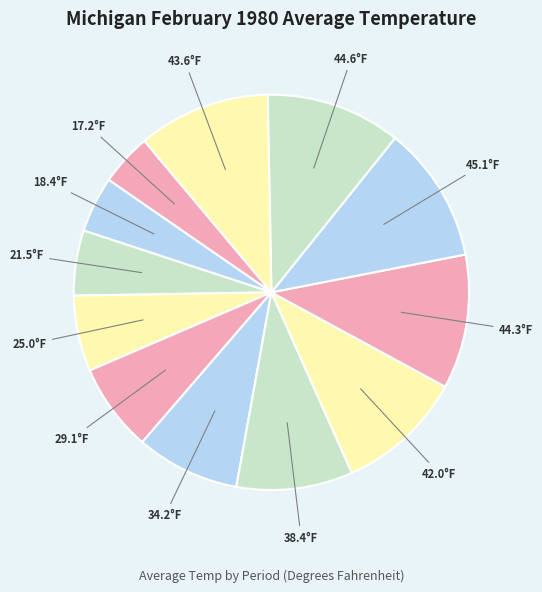

How many segments does this pie chart have?

12